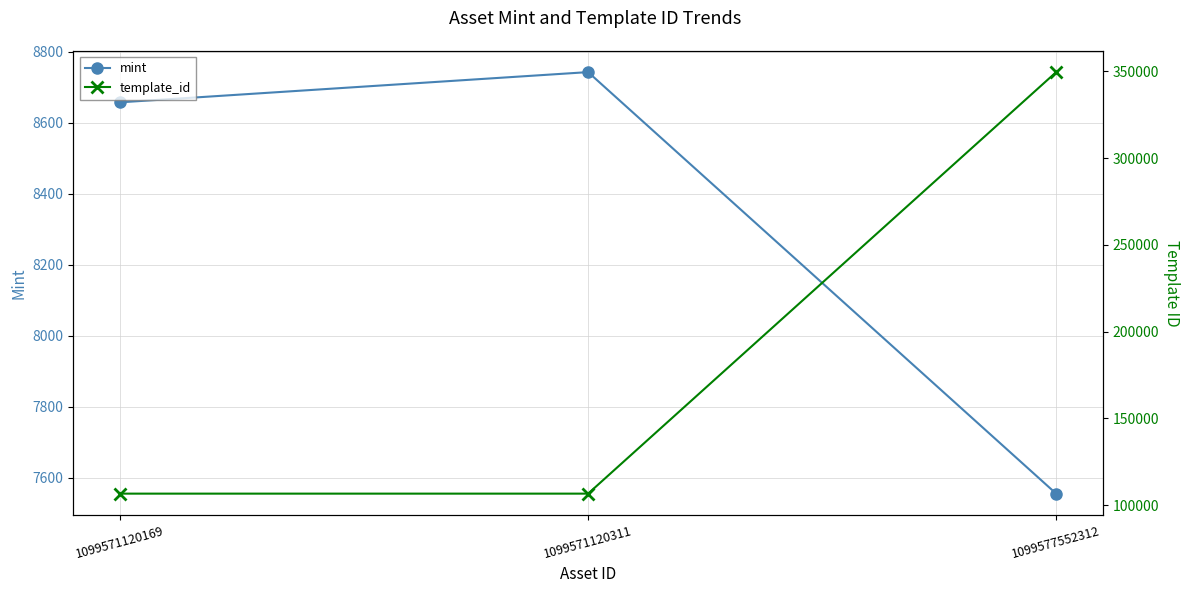

List the series in order of their overall mean, lowest first.

mint, template_id